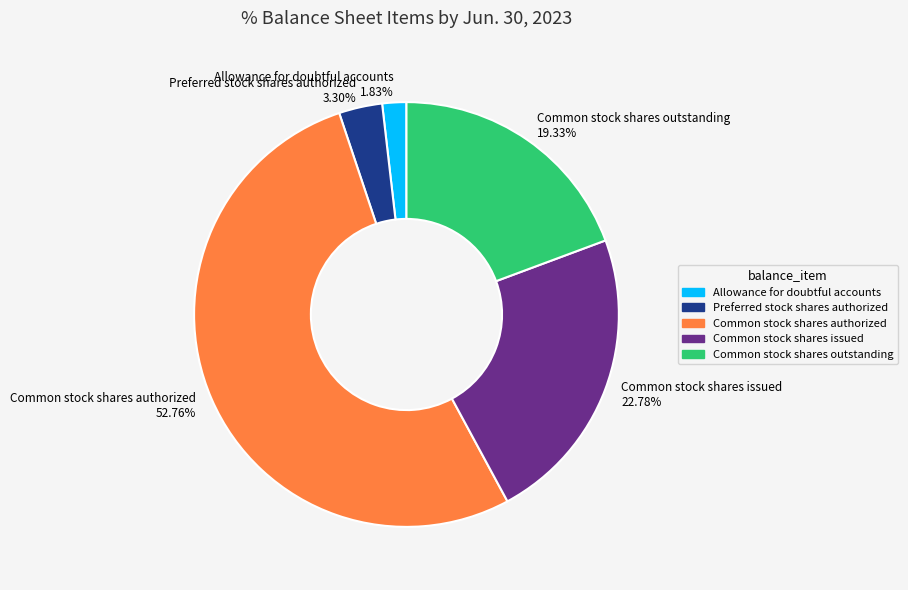

Do Common stock shares outstanding and Common stock shares authorized together represent more than half of the pie?

Yes